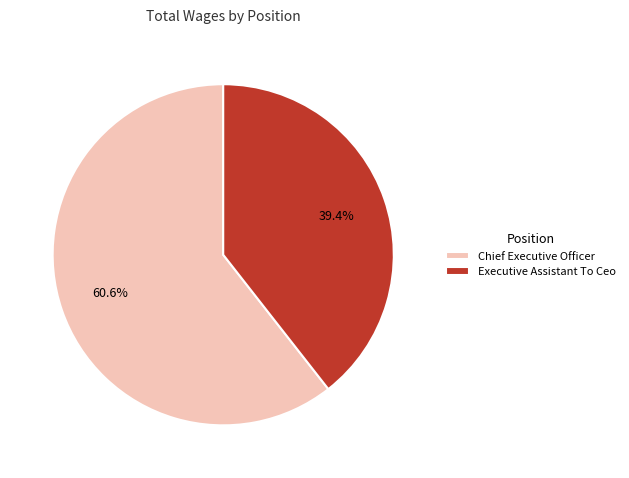

Is it true that Executive Assistant To Ceo is 53% of the pie?

False